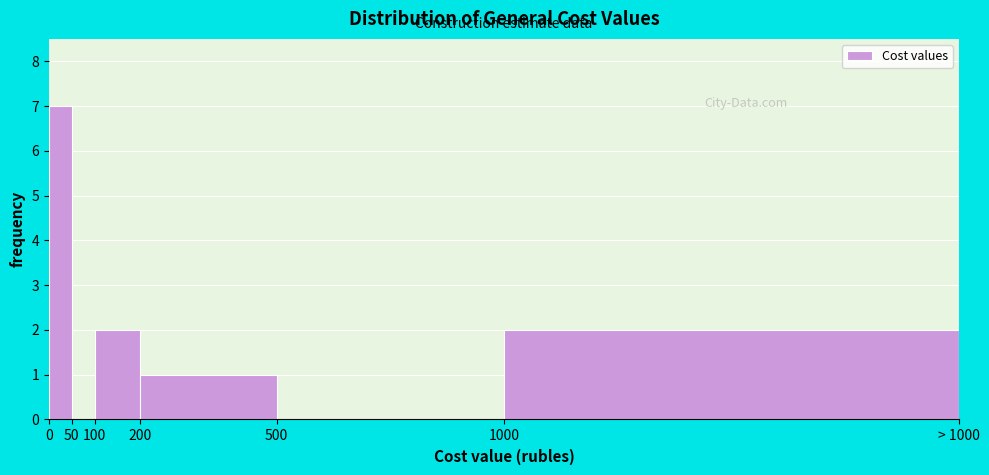

Reading left to right, what are all the values shown in this chart?

0=7	50=0	100=2	200=1	500=0	1000=2